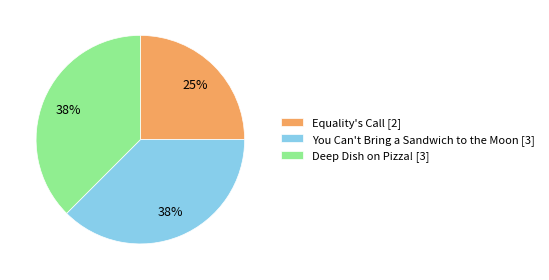

How many slices are in this pie chart?

3